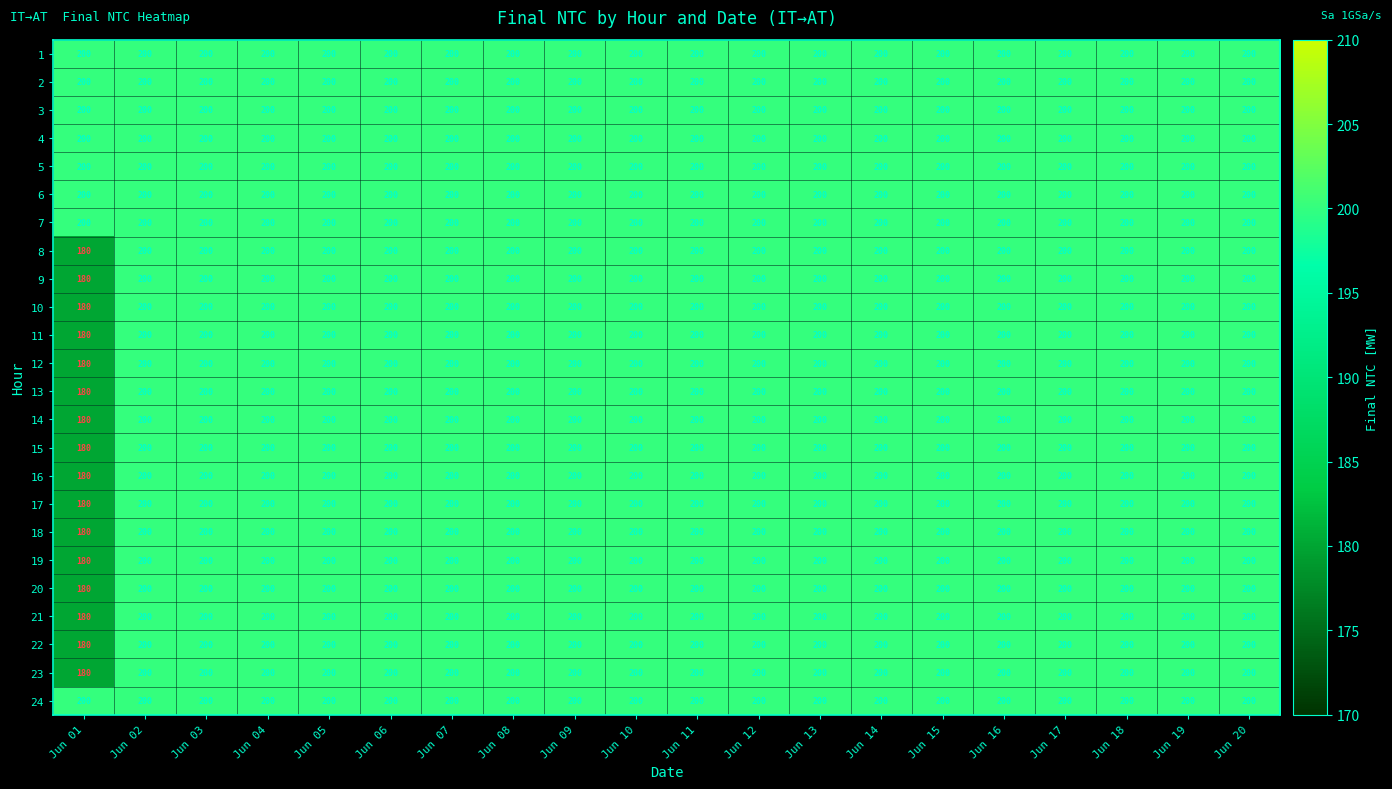

How many categories are shown in the chart?

20